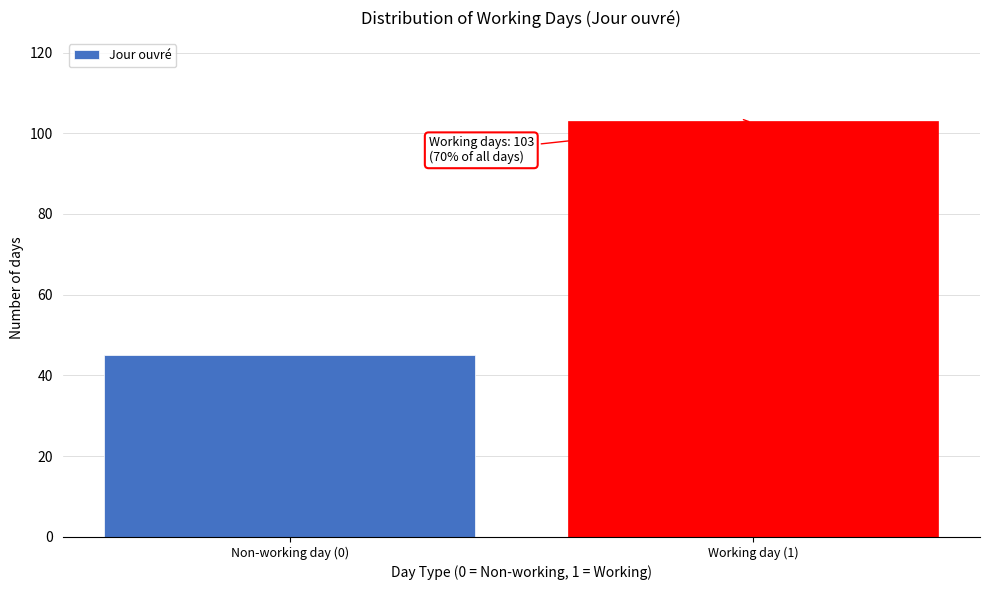

Reading left to right, list all the values displayed in this chart.

Non-working day (0)=45	Working day (1)=103